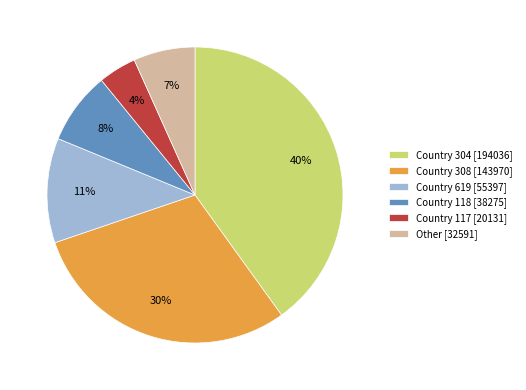

Do Other [32591] and Country 117 [20131] together represent more than half of the pie?

No